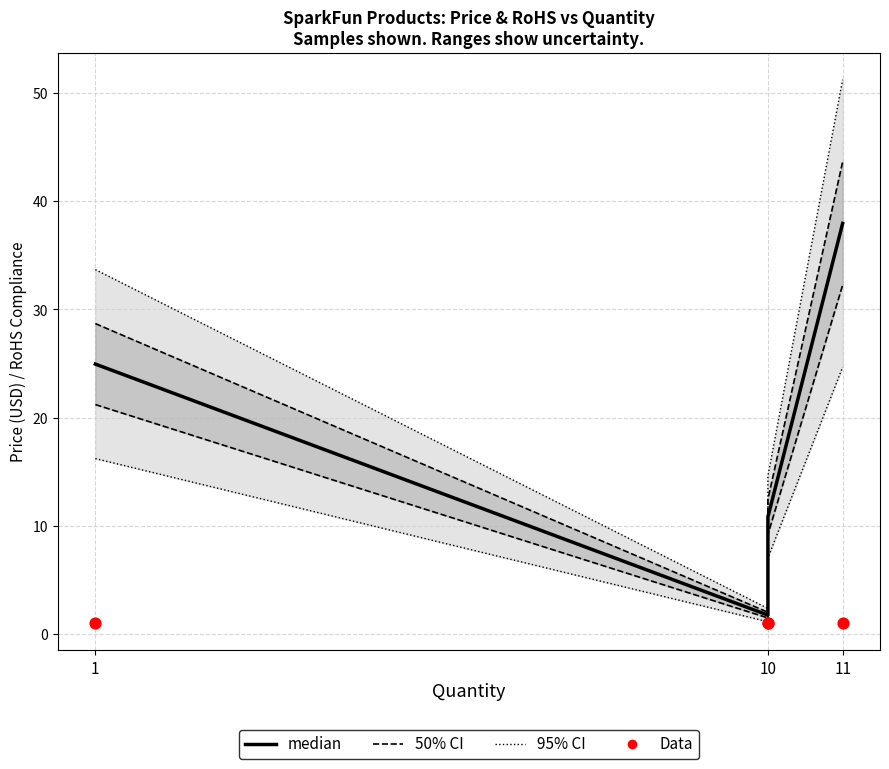

Which series has the largest total across all categories?

50% CI